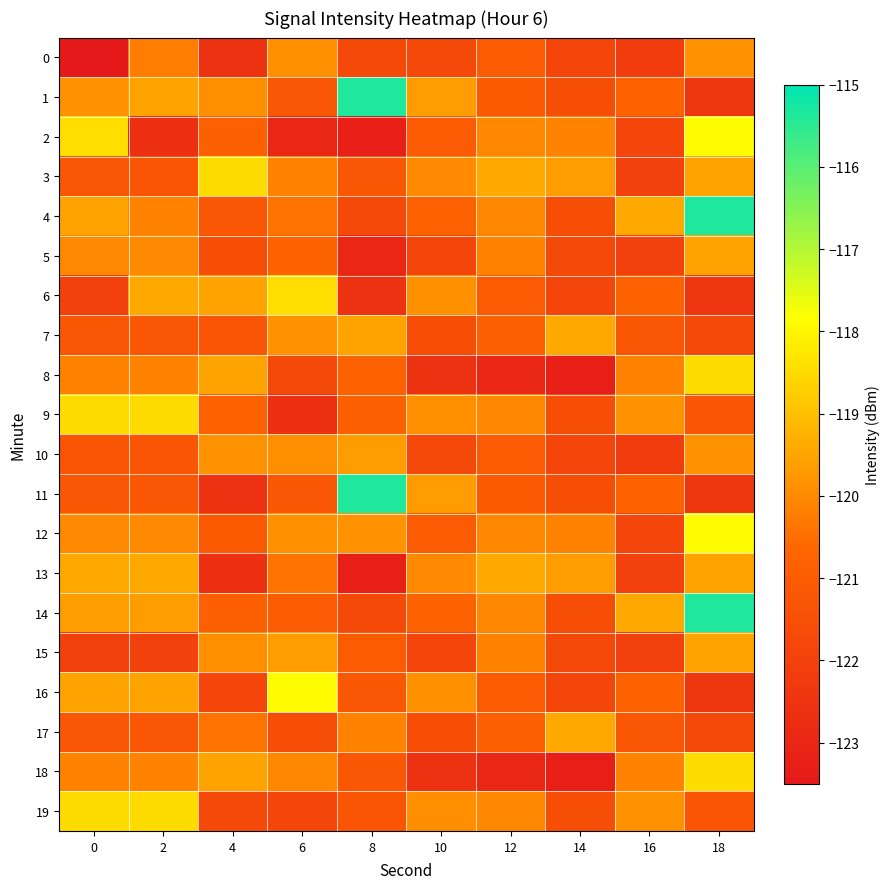

Which series has the largest total across all categories?

14